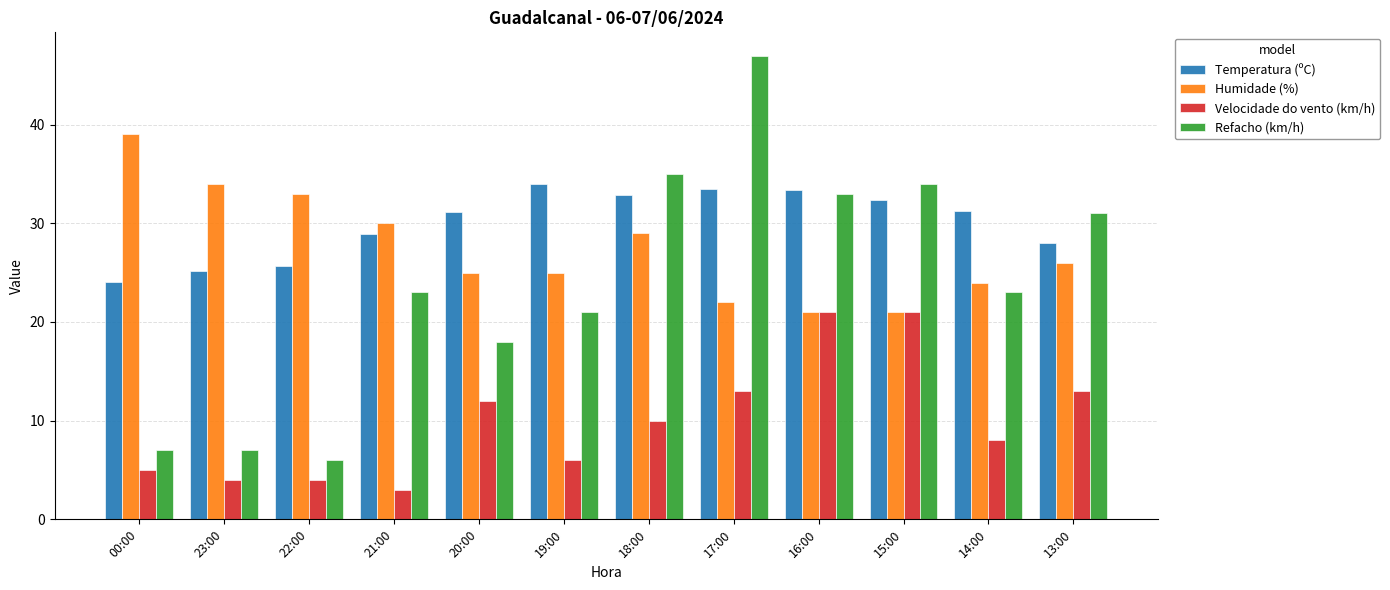

Which series has the widest spread of values?

Refacho (km/h)